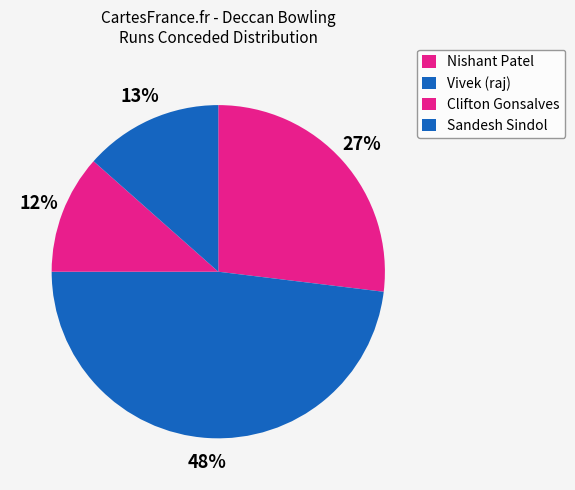

True or false: Sandesh Sindol accounts for 7% of the total.

False